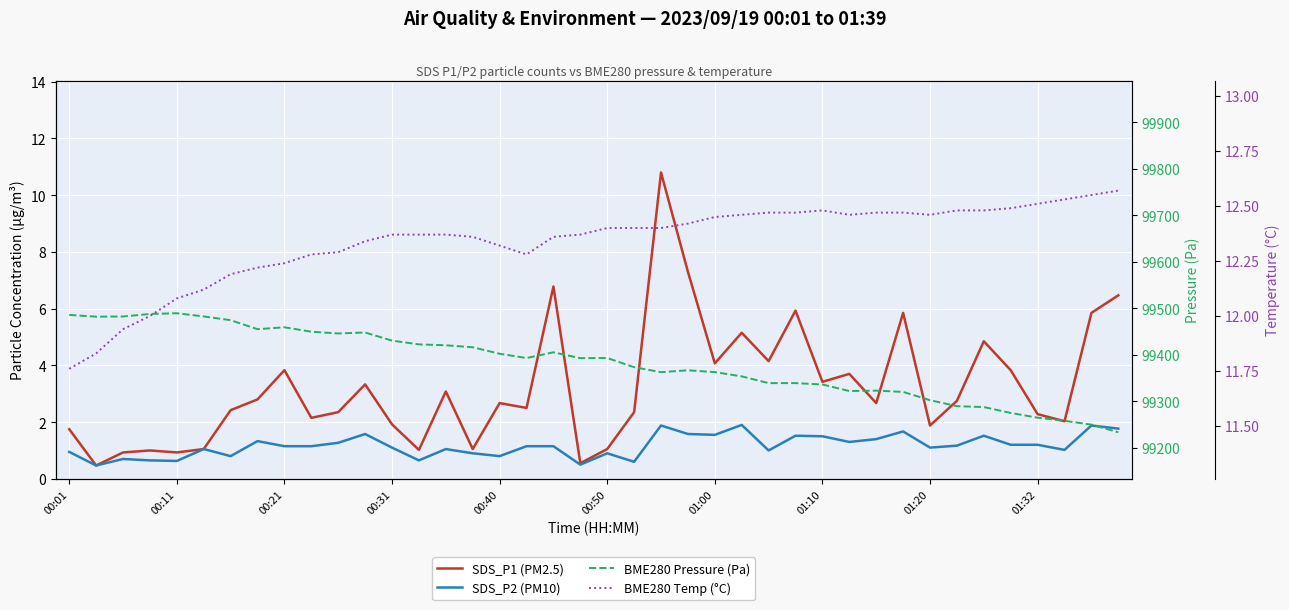

What is the label of the 38th point from the right?

00:21